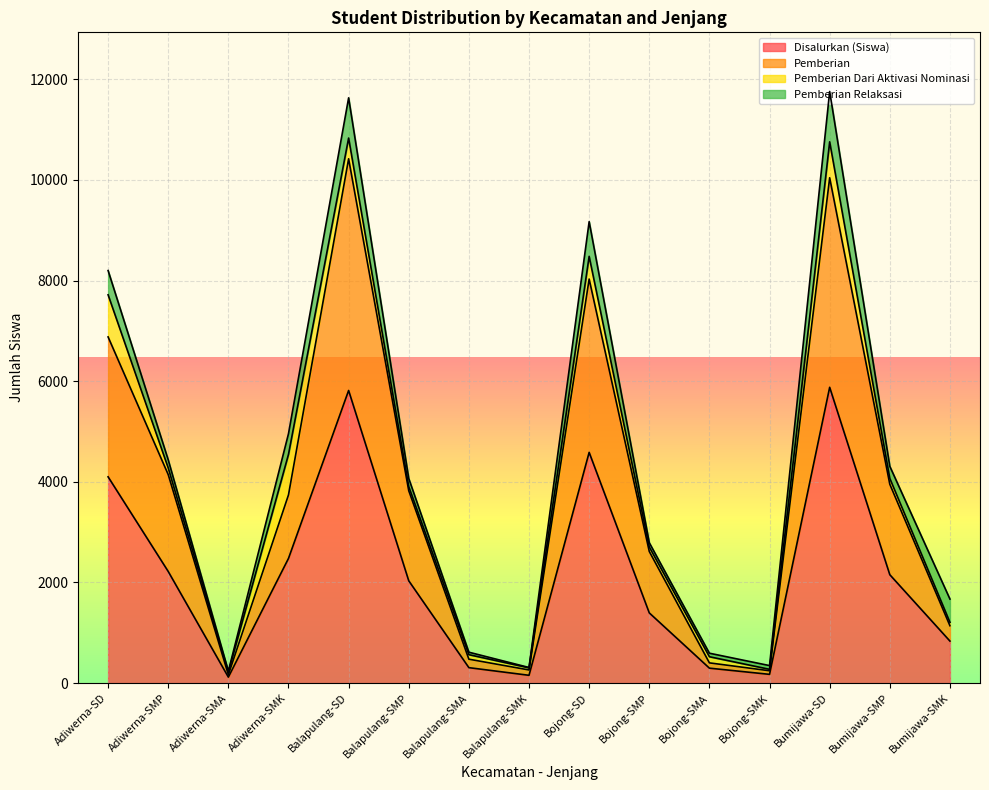

What is the maximum value for Disalurkan (Siswa)?

5878